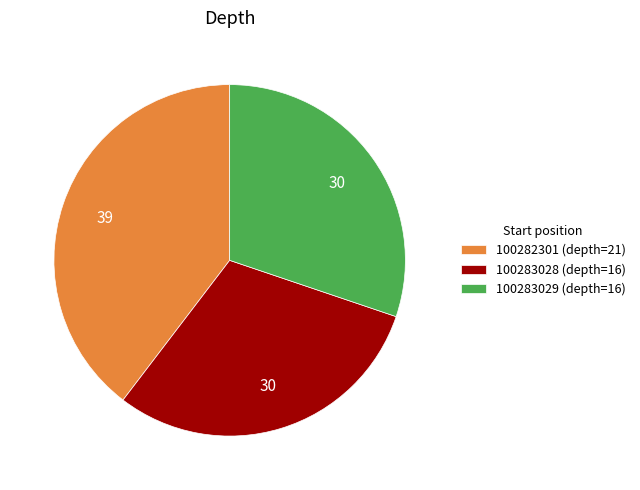

The 100282301 (depth=21) slice represents 40% of the pie. True or false?

True